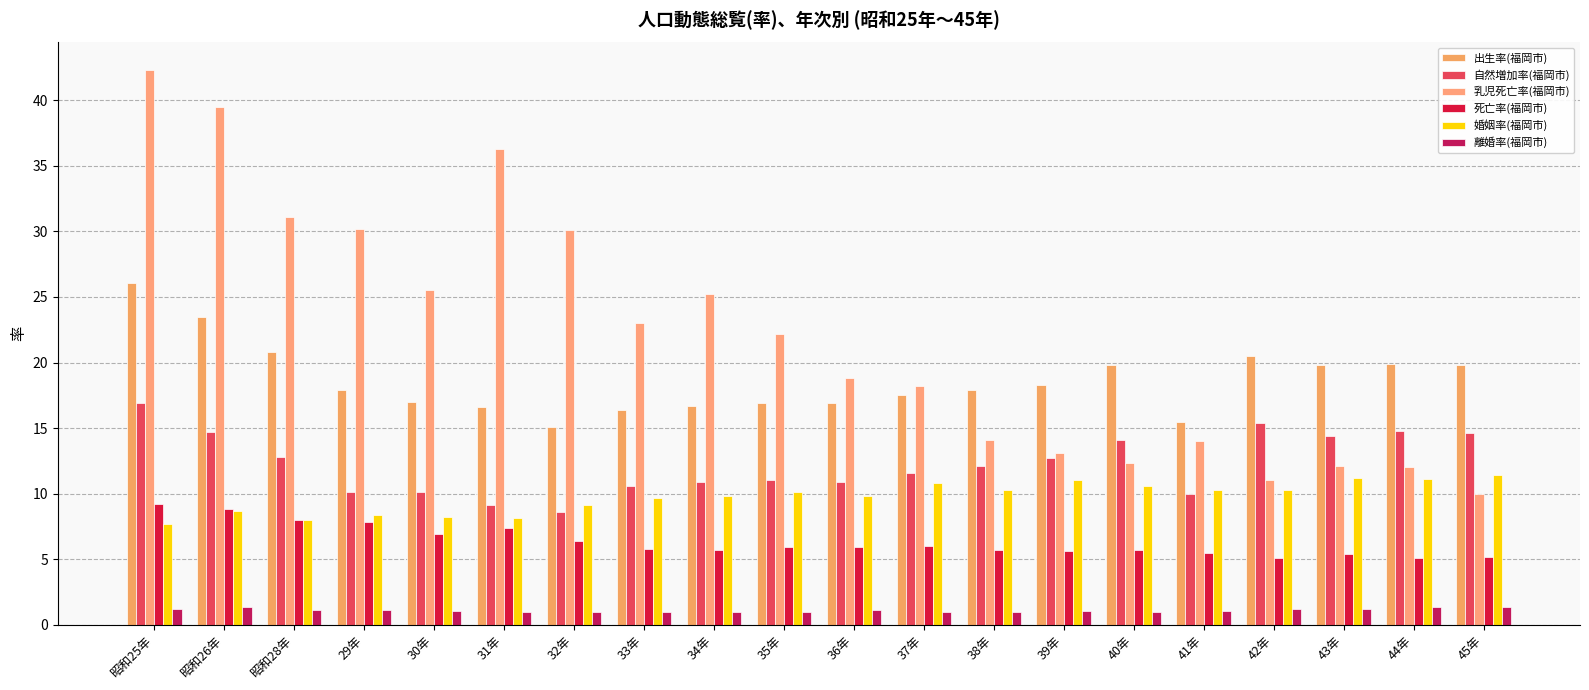

The 離婚率(福岡市) series shows 0.3 at 30年. True or false?

False